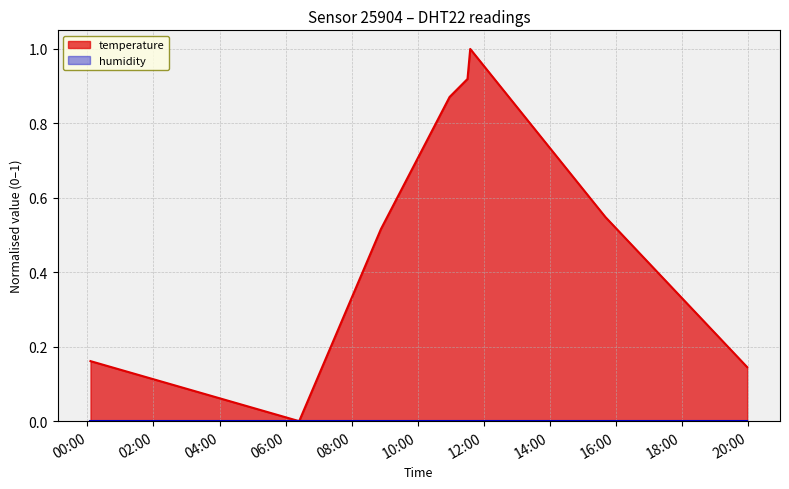

Where is the first local maximum?

2024-02-04T11:35:43